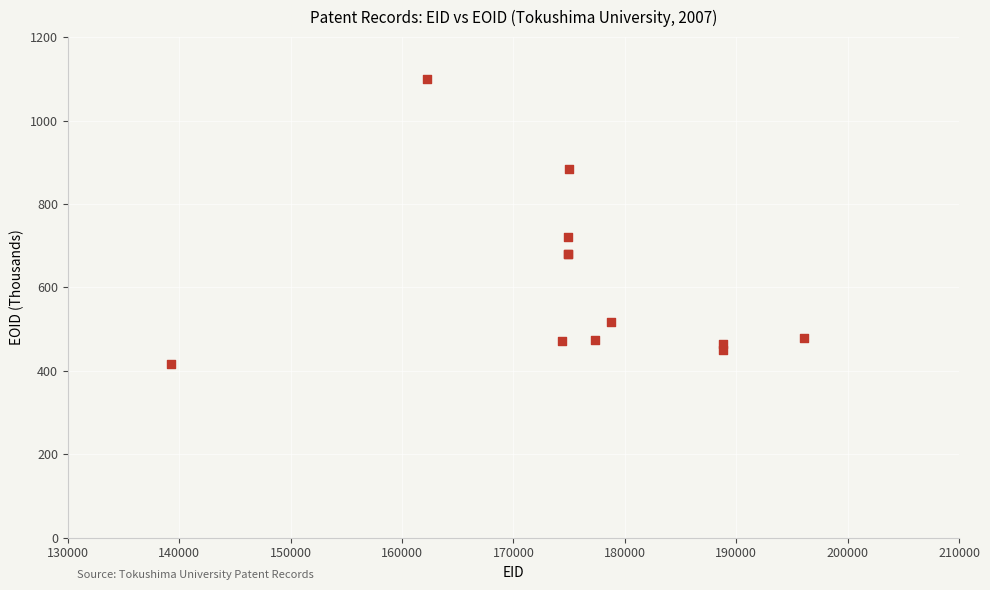

What Y value in the scatter plot is closest to 758?

721.8